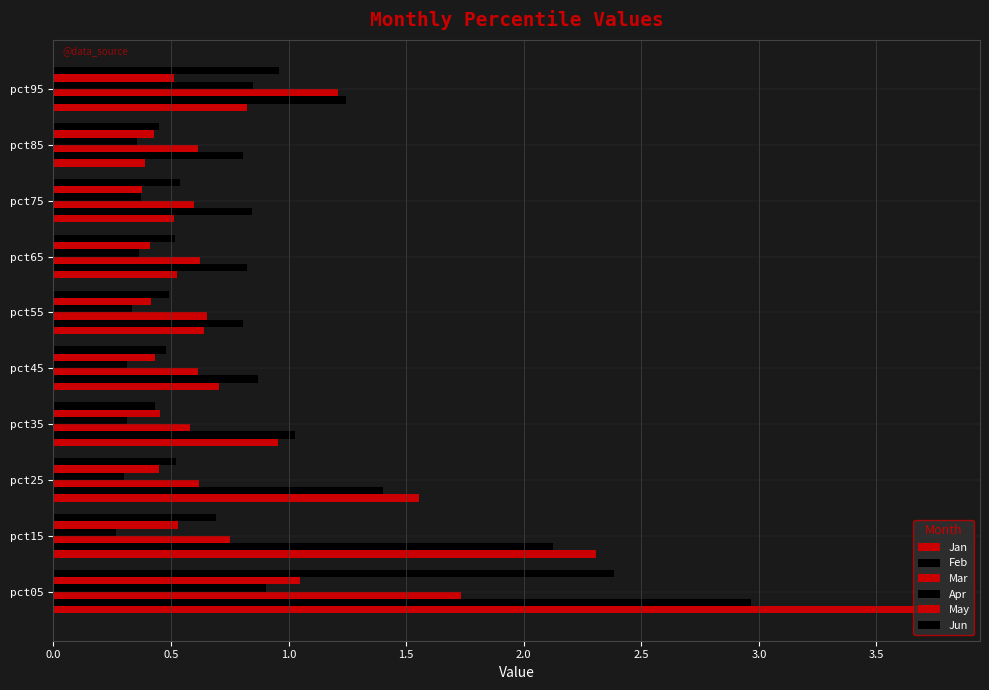

What is the sum of all Jun values?

7.5